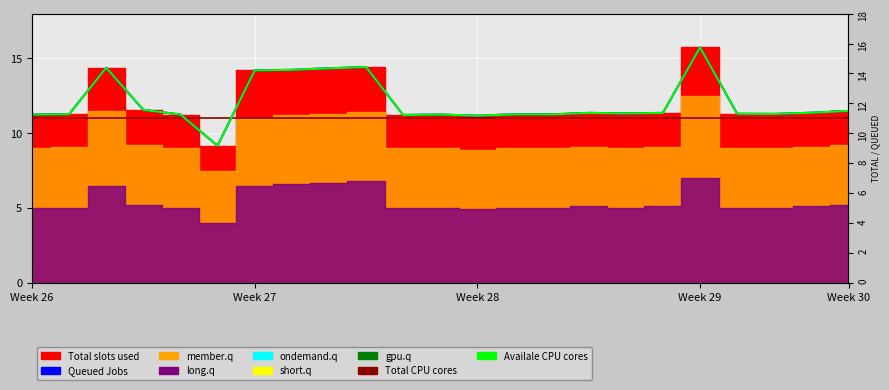

What is the difference between the Availale CPU cores values at 12 and 13?

0.1